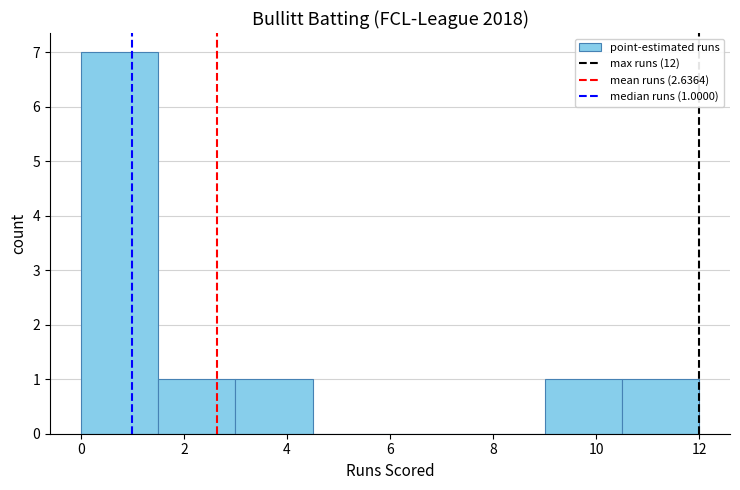

Which range on the x-axis has the tallest bar?

0.0 to 1.5